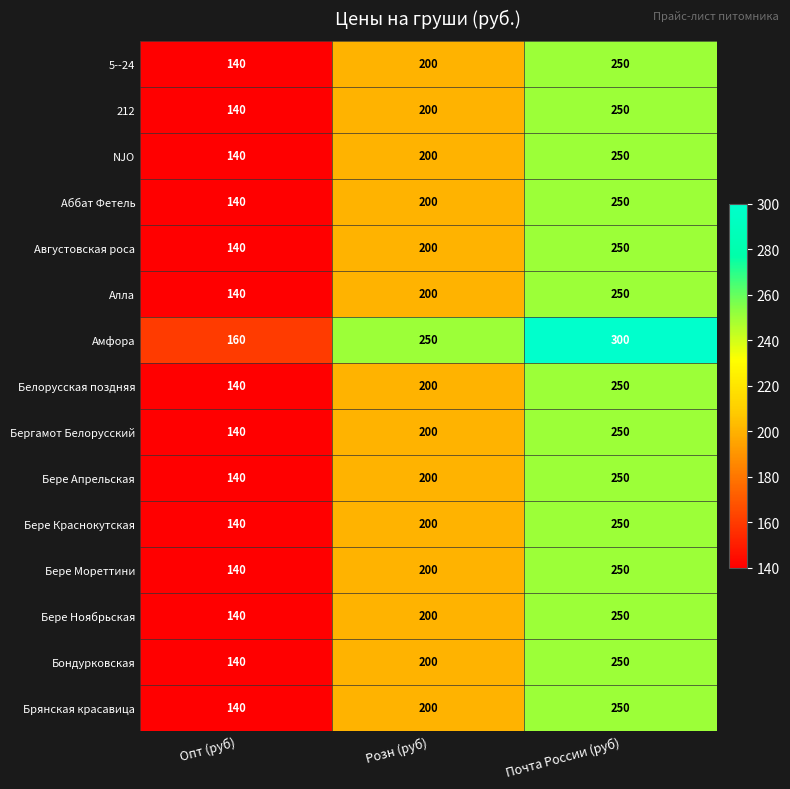

Where is Августовская роса nearest to the value 195?

Розн (руб)